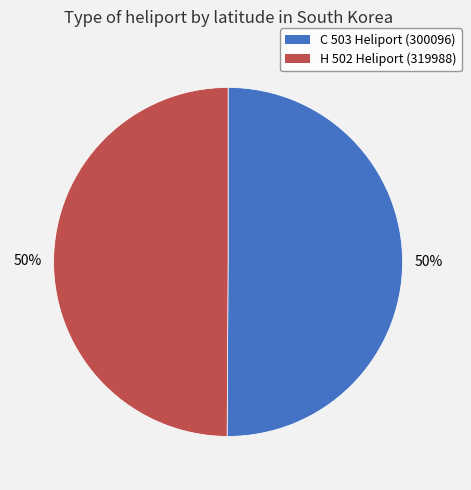

Approximately how many times larger is the value at H 502 Heliport (319988) compared to C 503 Heliport (300096)?

1.0